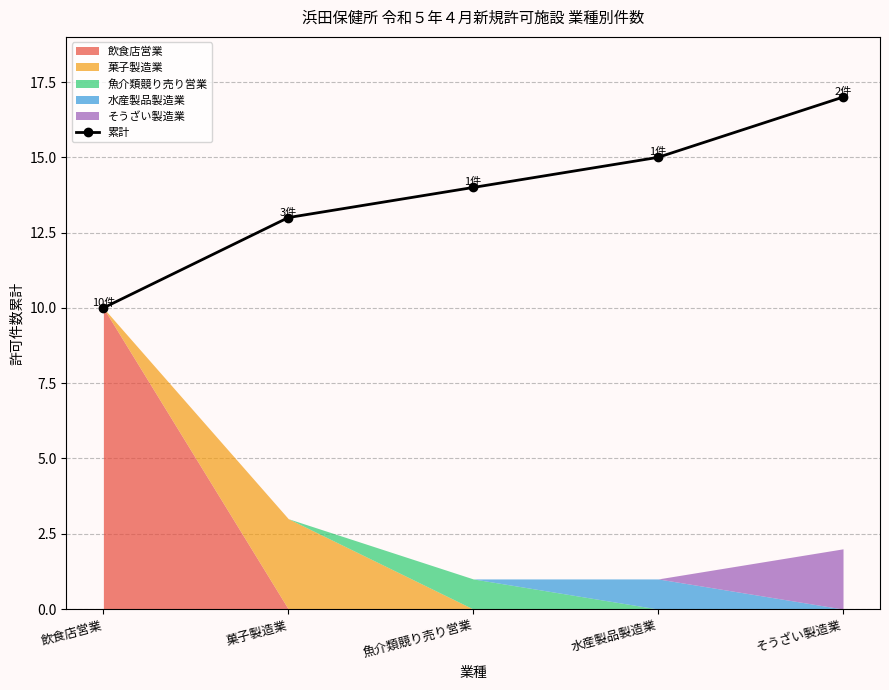

List the labels in order of value, largest first.

そうざい製造業, 水産製品製造業, 魚介類競り売り営業, 菓子製造業, 飲食店営業